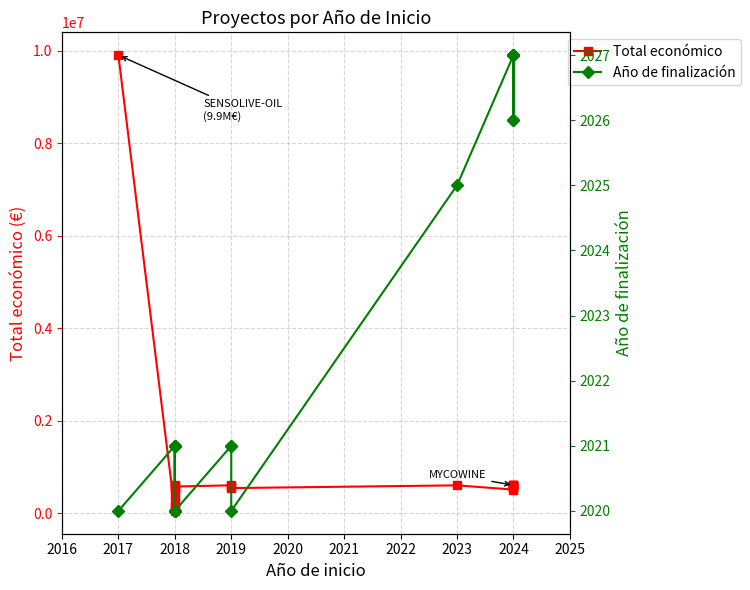

True or false: Total económico has more than 1 points higher than both neighbors.

True